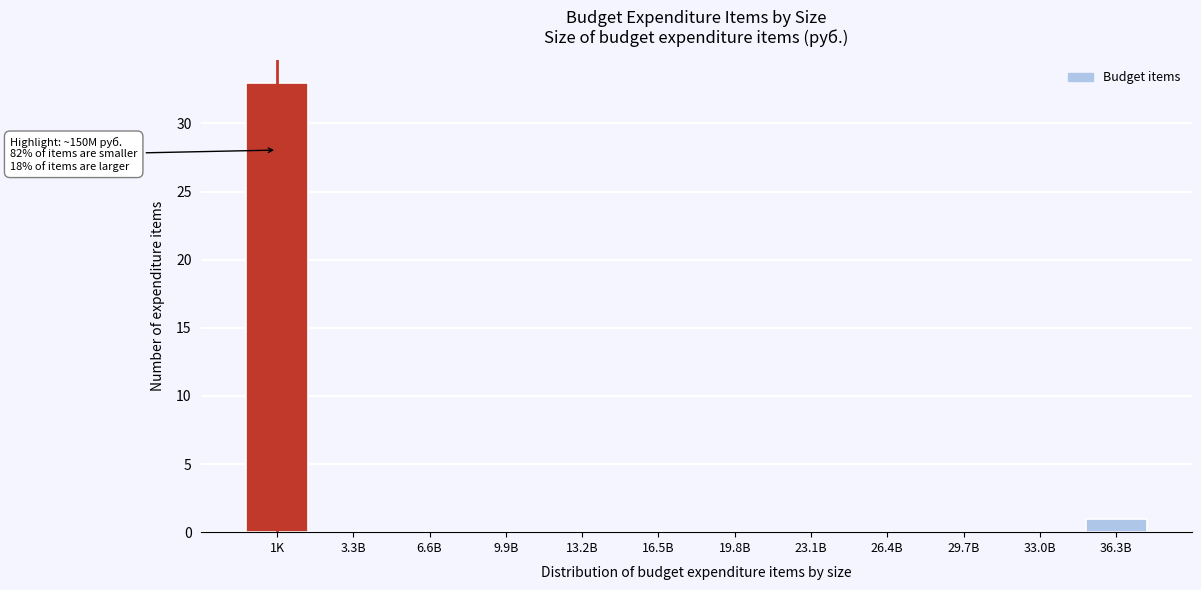

Reading left to right, transcribe all the data shown in this chart.

1K=33	3.3B=0	6.6B=0	9.9B=0	13.2B=0	16.5B=0	19.8B=0	23.1B=0	26.4B=0	29.7B=0	33.0B=0	36.3B=1